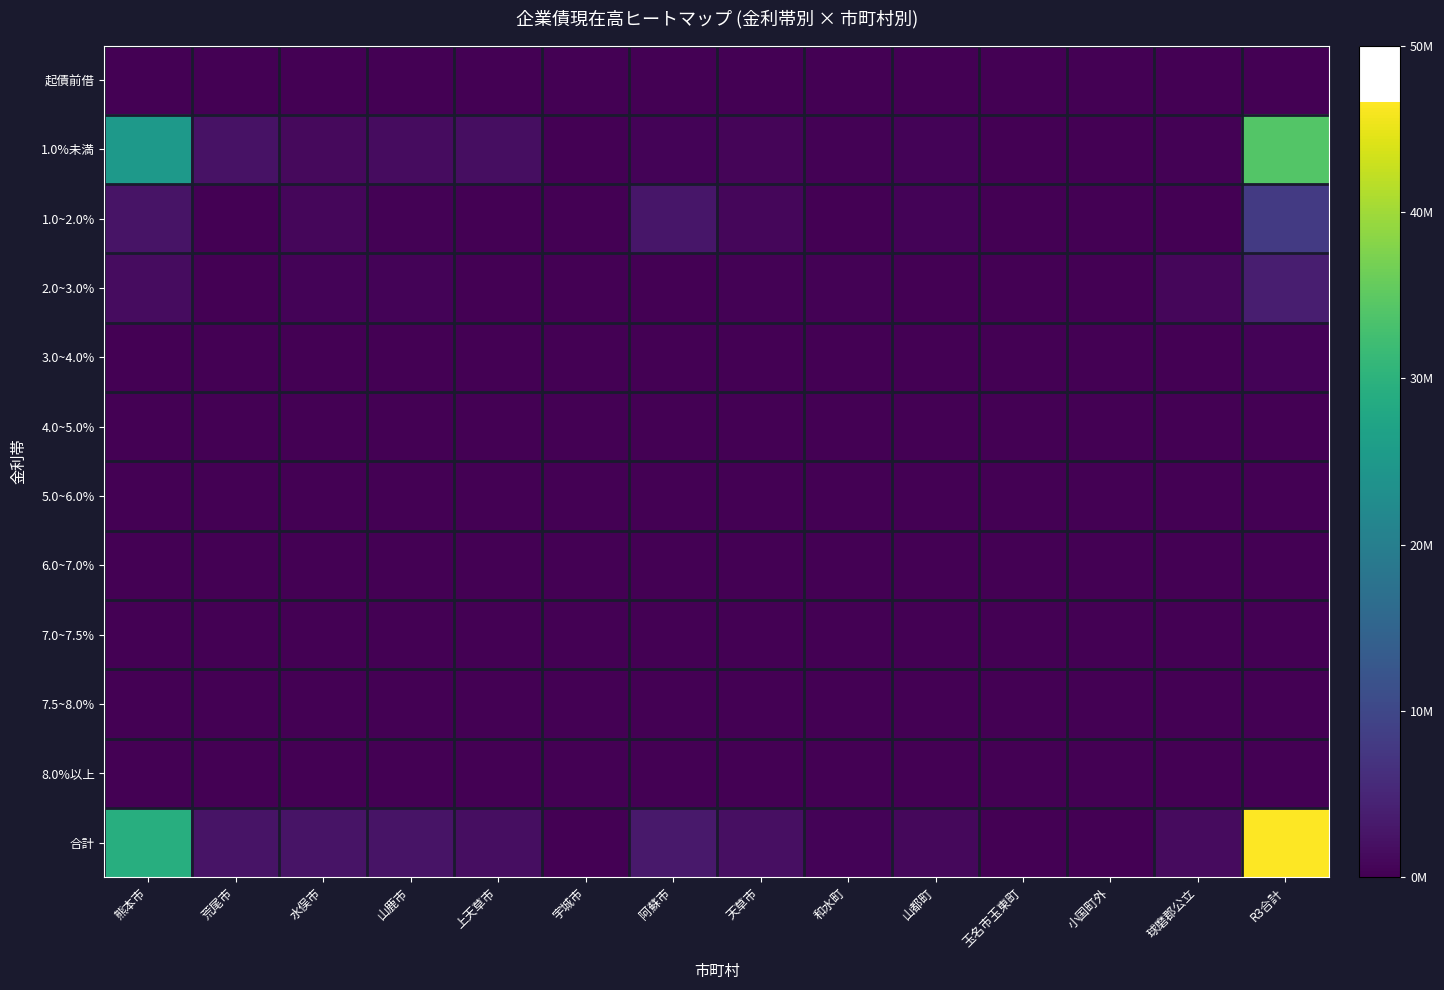

Rank the series at 水俣市 from lowest to highest value.

起債前借, 3.0~4.0%, 4.0~5.0%, 5.0~6.0%, 6.0~7.0%, 7.0~7.5%, 7.5~8.0%, 8.0%以上, 2.0~3.0%, 1.0~2.0%, 1.0%未満, 合計